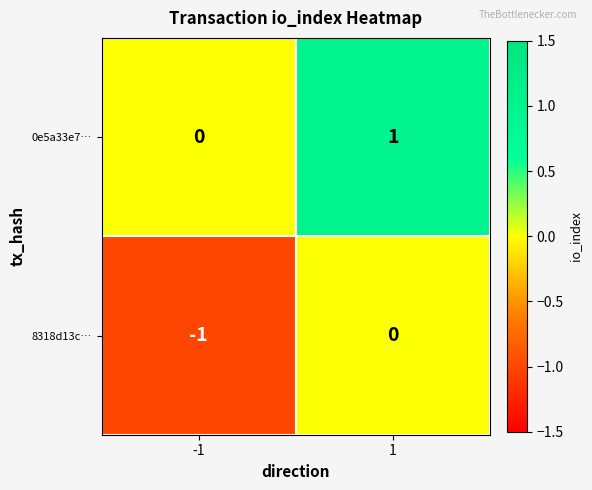

Is it true that 8318d13c… equals 0 at 1?

True